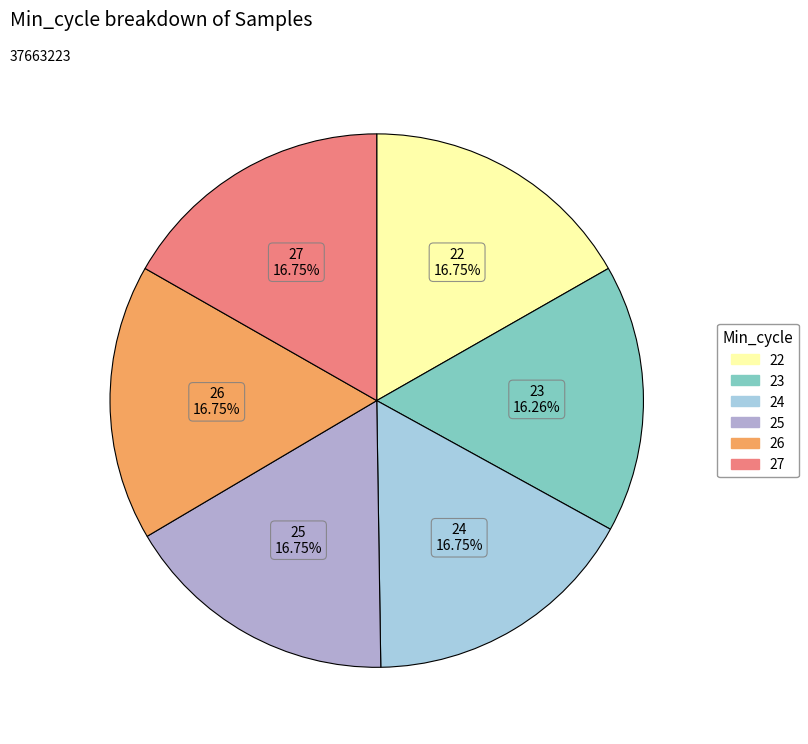

Approximately how many times larger is the value at 22 compared to 26?

1.0